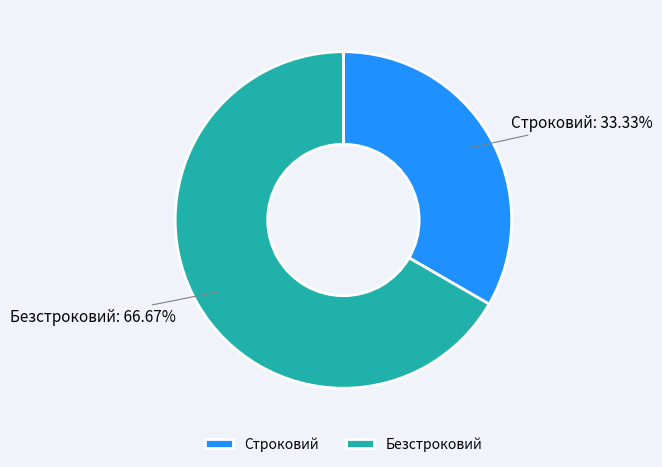

Which slice is the smallest?

Строковий